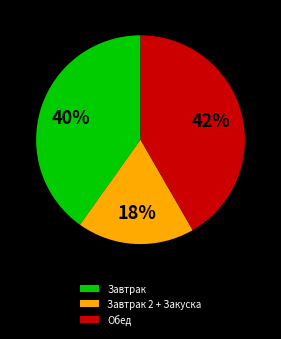

What percentage is the Обед slice, to the nearest percent?

42%